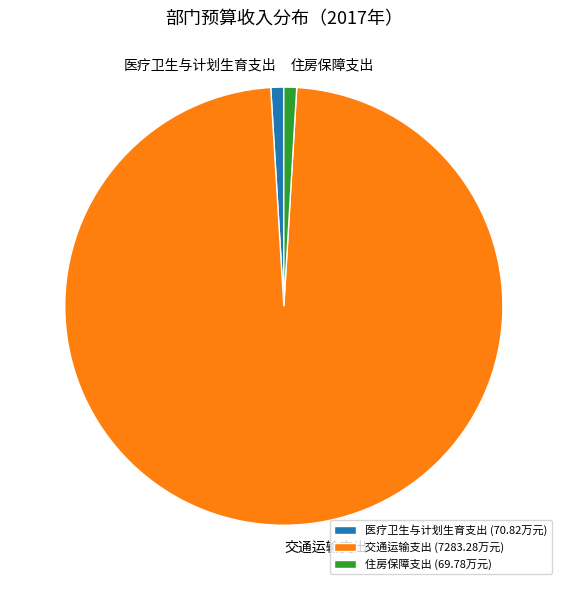

Which category has the biggest portion of the pie?

交通运输支出